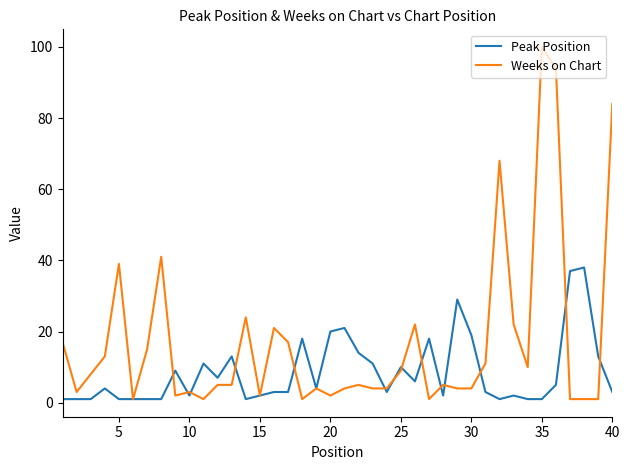

What is the sum of all Weeks on Chart values?

678